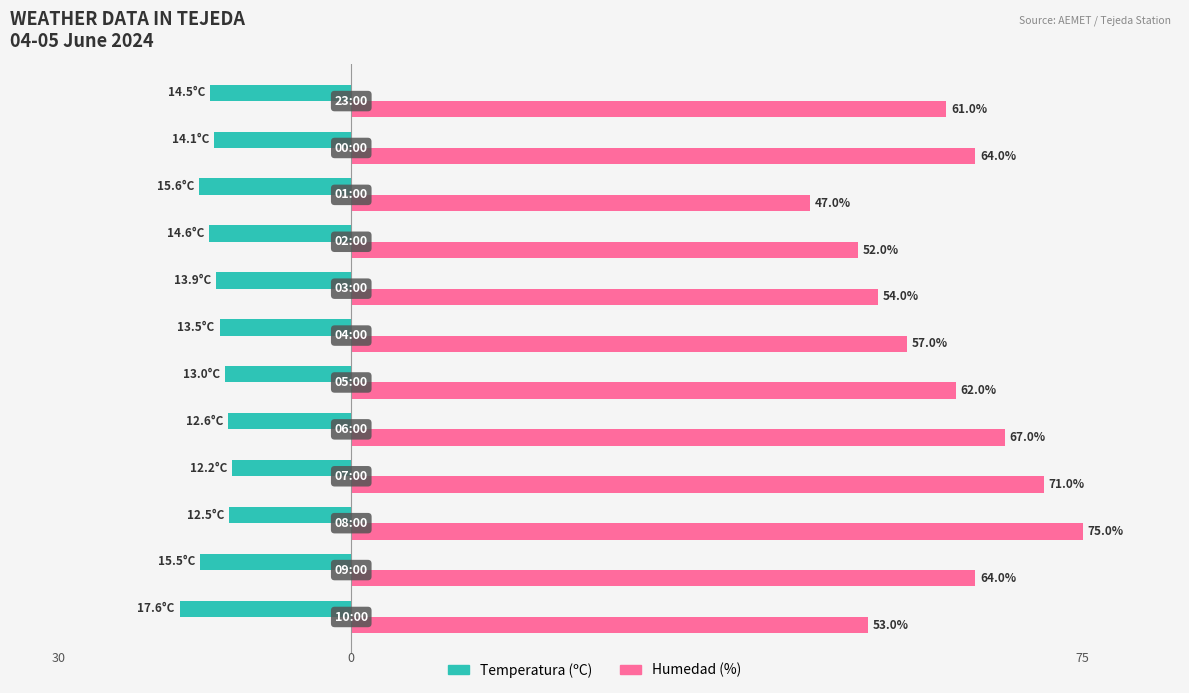

Which series has the largest range (max minus min)?

Humedad (%)